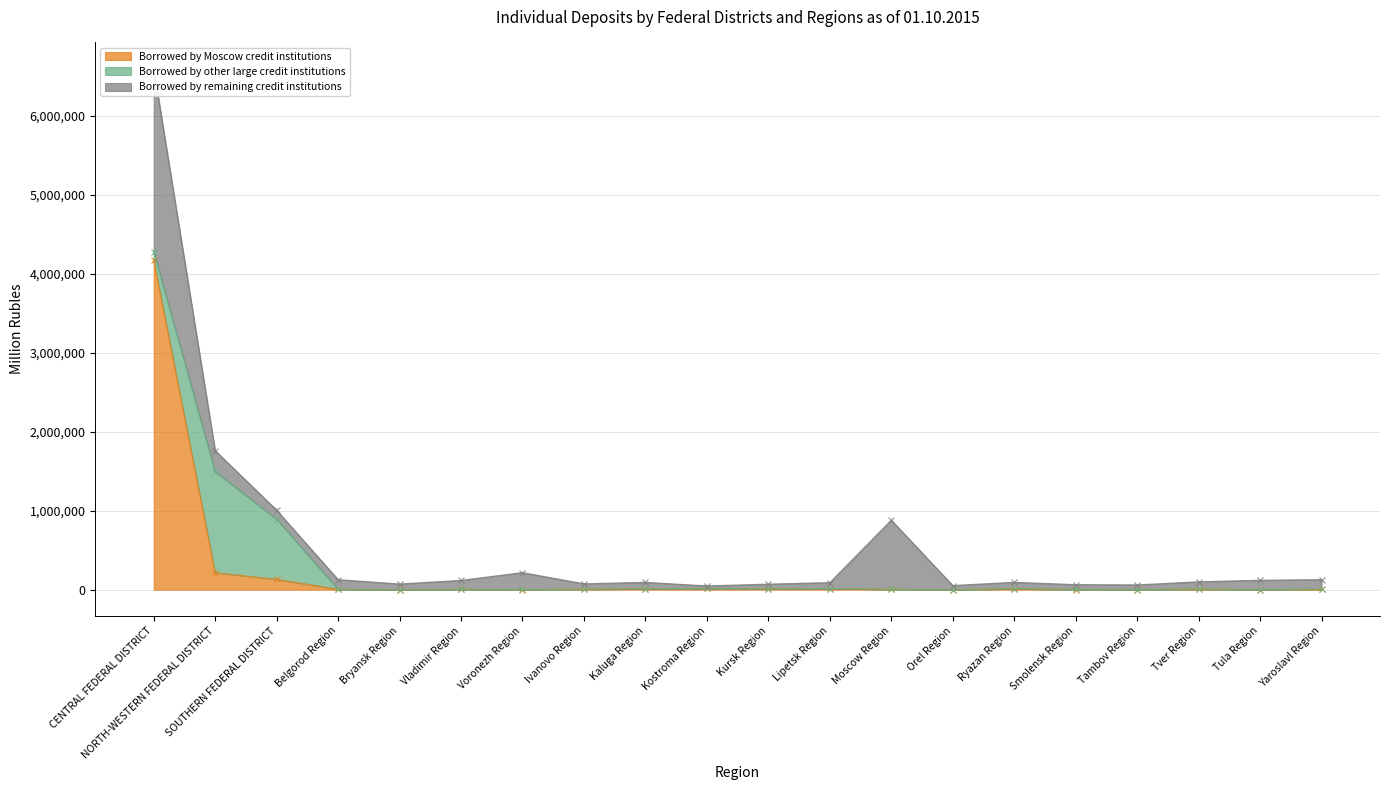

What is the difference between the Borrowed by remaining credit institutions values at Ryazan Region and Vladimir Region?

32921